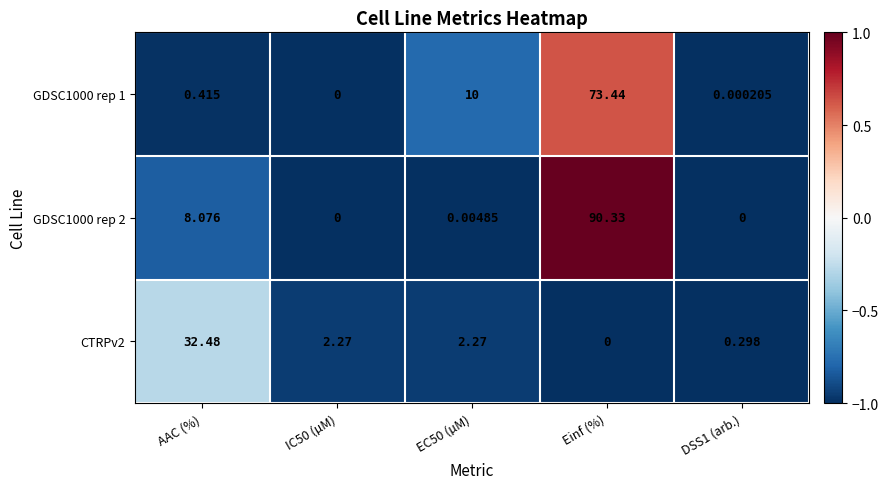

At which category is the sum across all series the highest?

Einf (%)